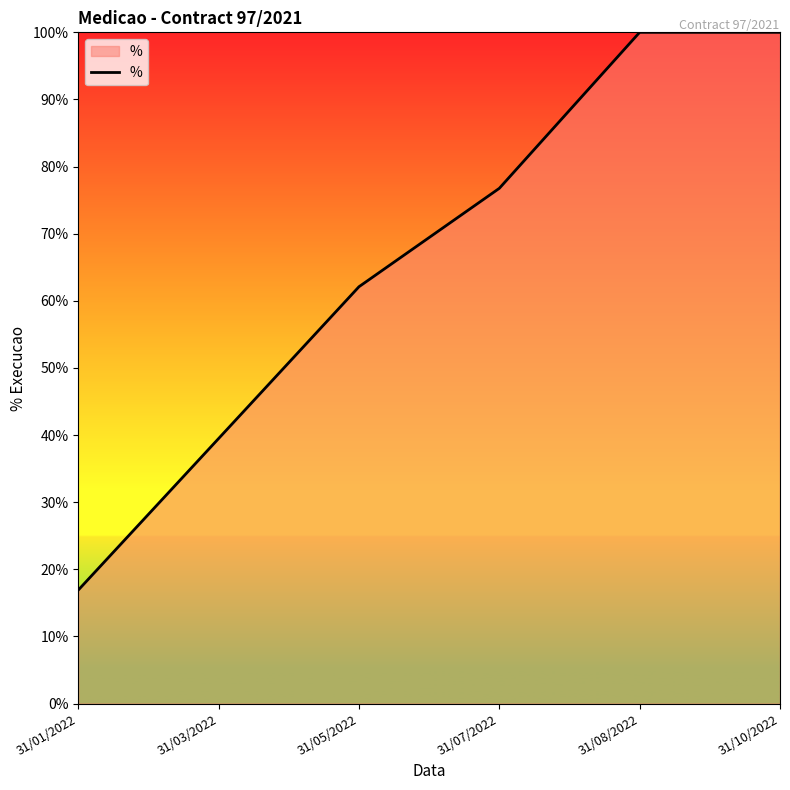

Where does the data first go above 76?

31/07/2022